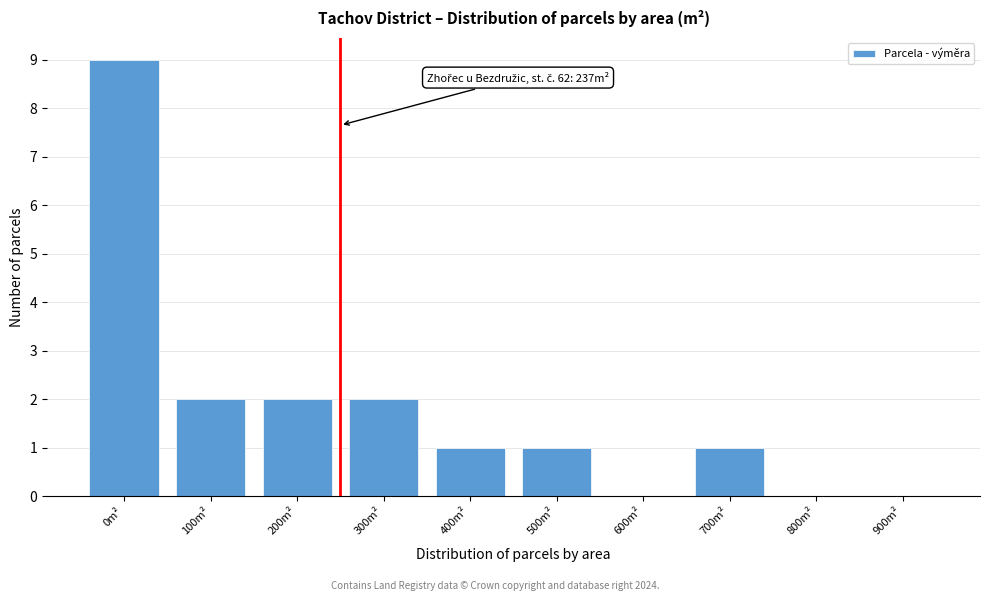

Reading right to left, extract all data points from this chart.

900m²=0	800m²=0	700m²=1	600m²=0	500m²=1	400m²=1	300m²=2	200m²=2	100m²=2	0m²=9